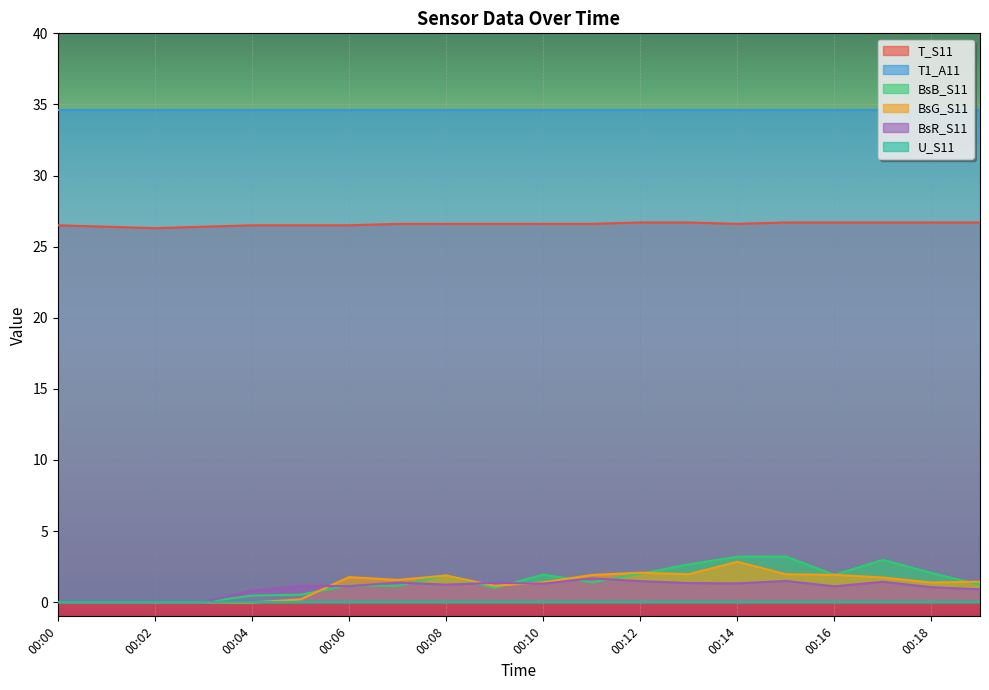

How many values in the BsG_S11 series exceed 1?

14